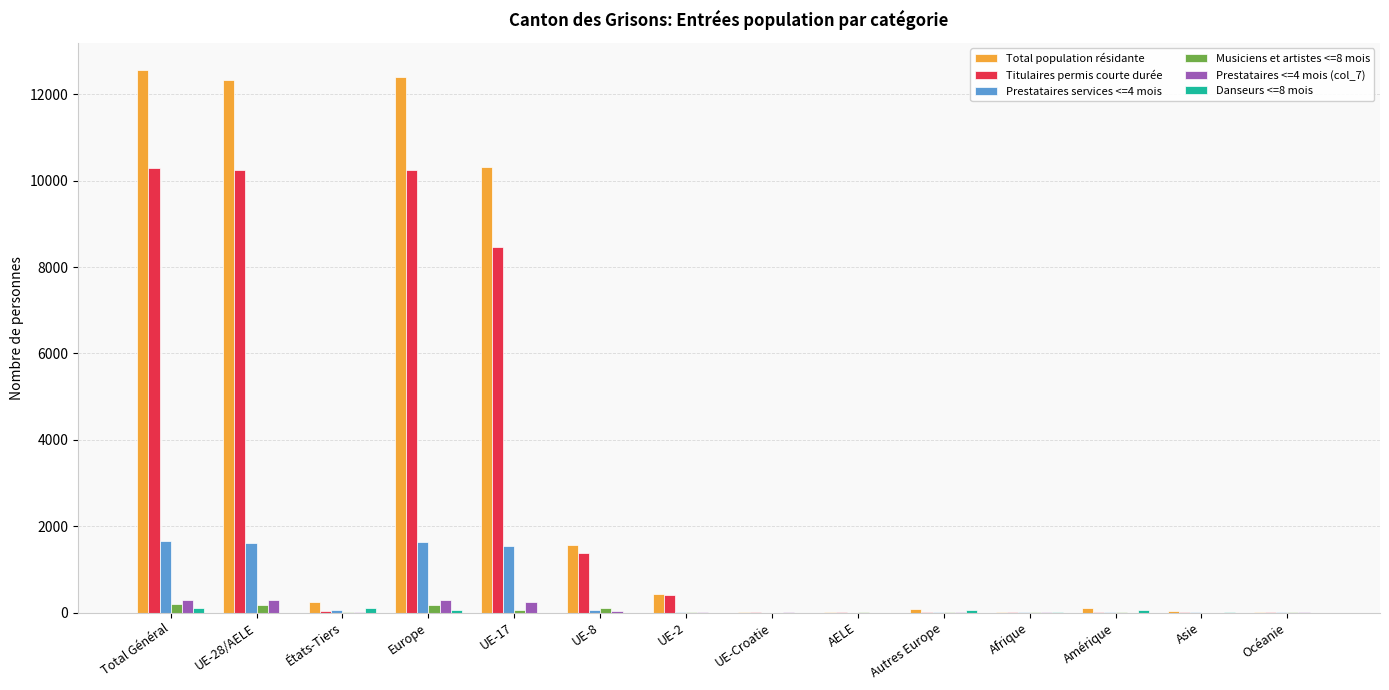

The value of Titulaires permis courte durée at UE-8 is 1368. True or false?

True